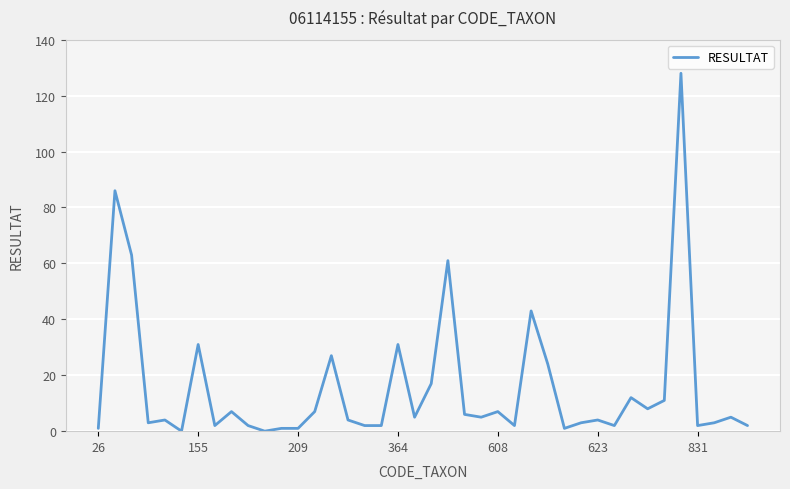

What is the greatest value displayed?

128